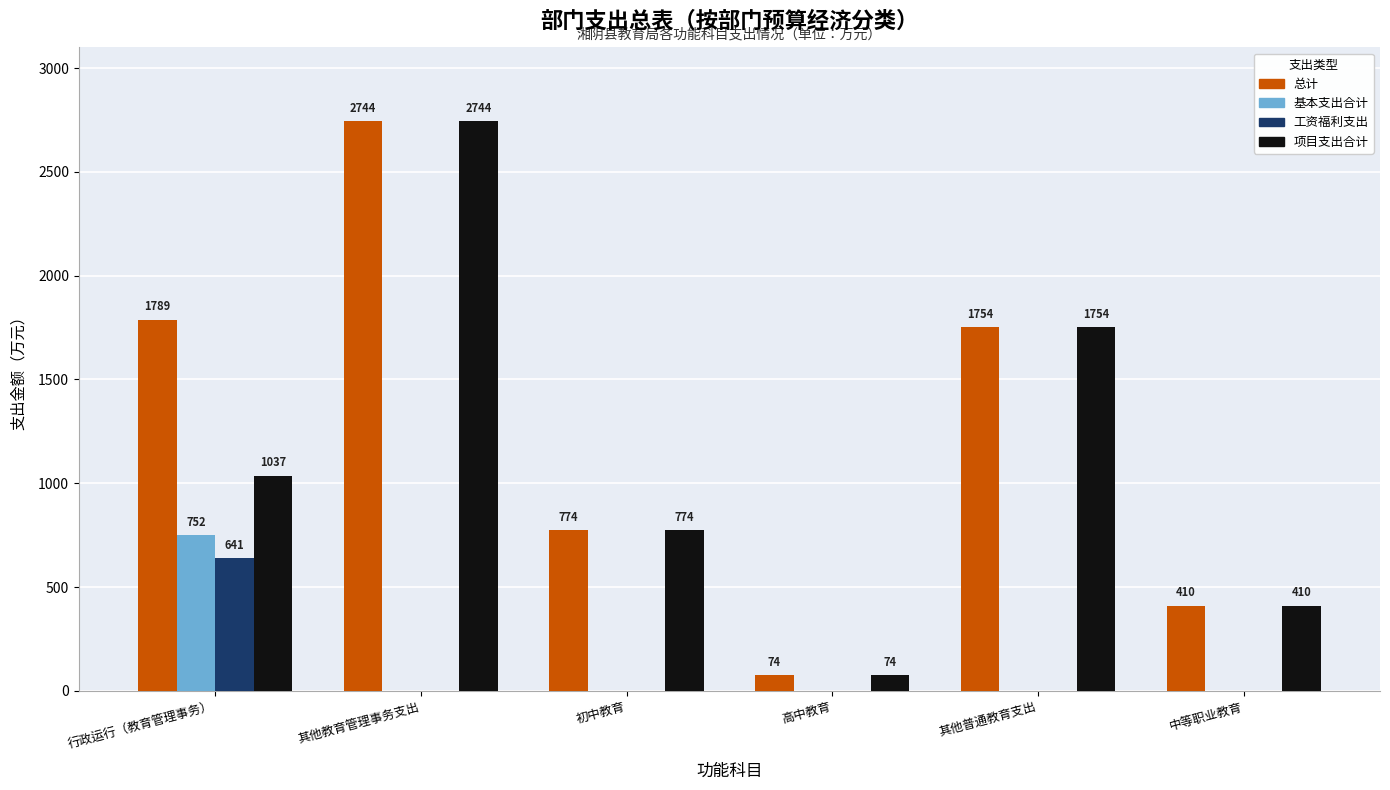

Which series has the largest total across all categories?

总计